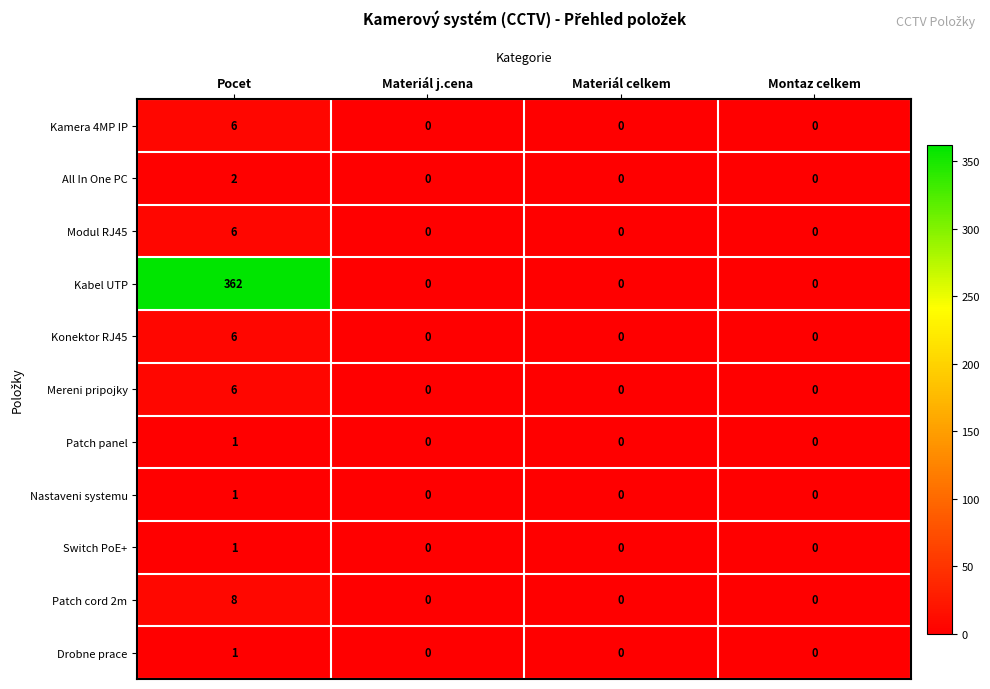

Is it true that Modul RJ45 equals 6 at Pocet?

True